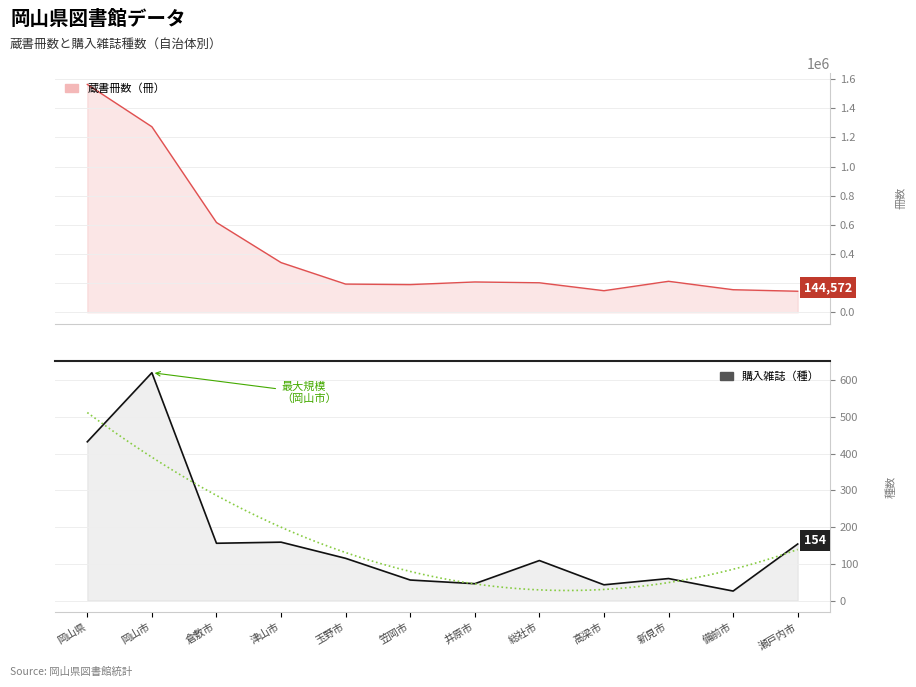

Reading left to right, extract all data points from this chart.

蔵書冊数（冊）: 岡山県=1564476	岡山市=1273755	倉敷市=616576	津山市=341295	玉野市=193688	笠岡市=190234	井原市=208230	総社市=202608	高梁市=148307	新見市=212885	備前市=155054	瀬戸内市=144572
購入雑誌（種）: 岡山県=432	岡山市=620	倉敷市=156	津山市=159	玉野市=115	笠岡市=56	井原市=46	総社市=109	高梁市=43	新見市=60	備前市=26	瀬戸内市=154